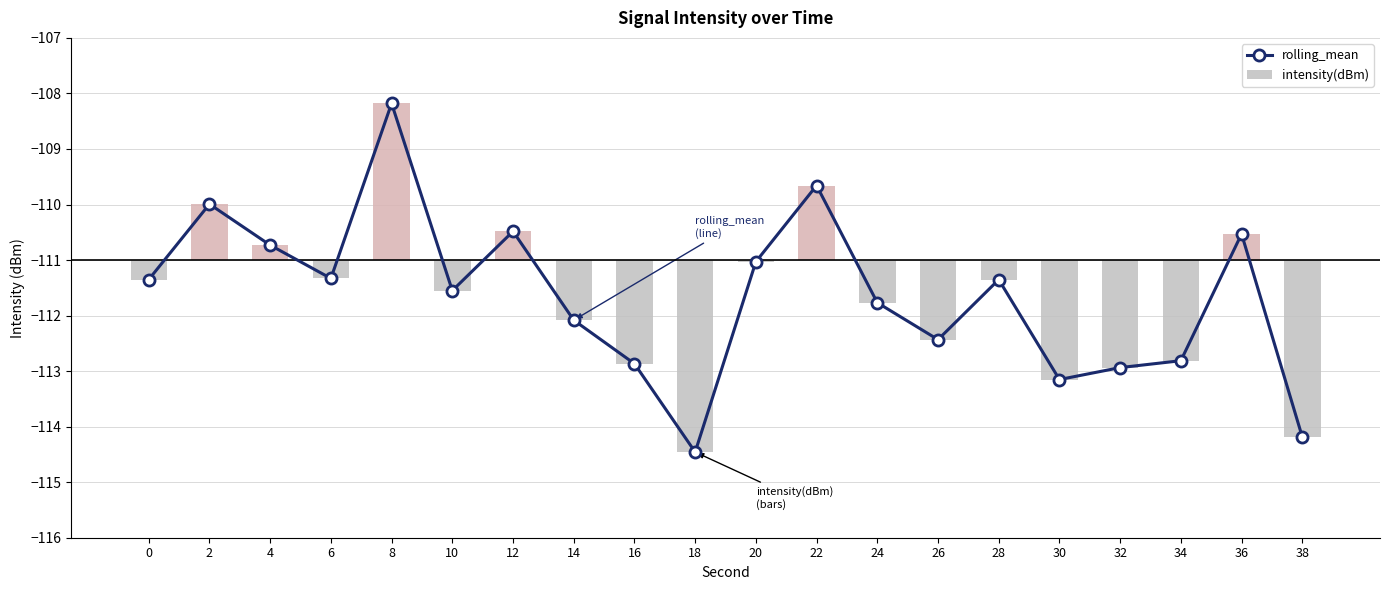

Which series changed the most between 26 and 28?

rolling_mean